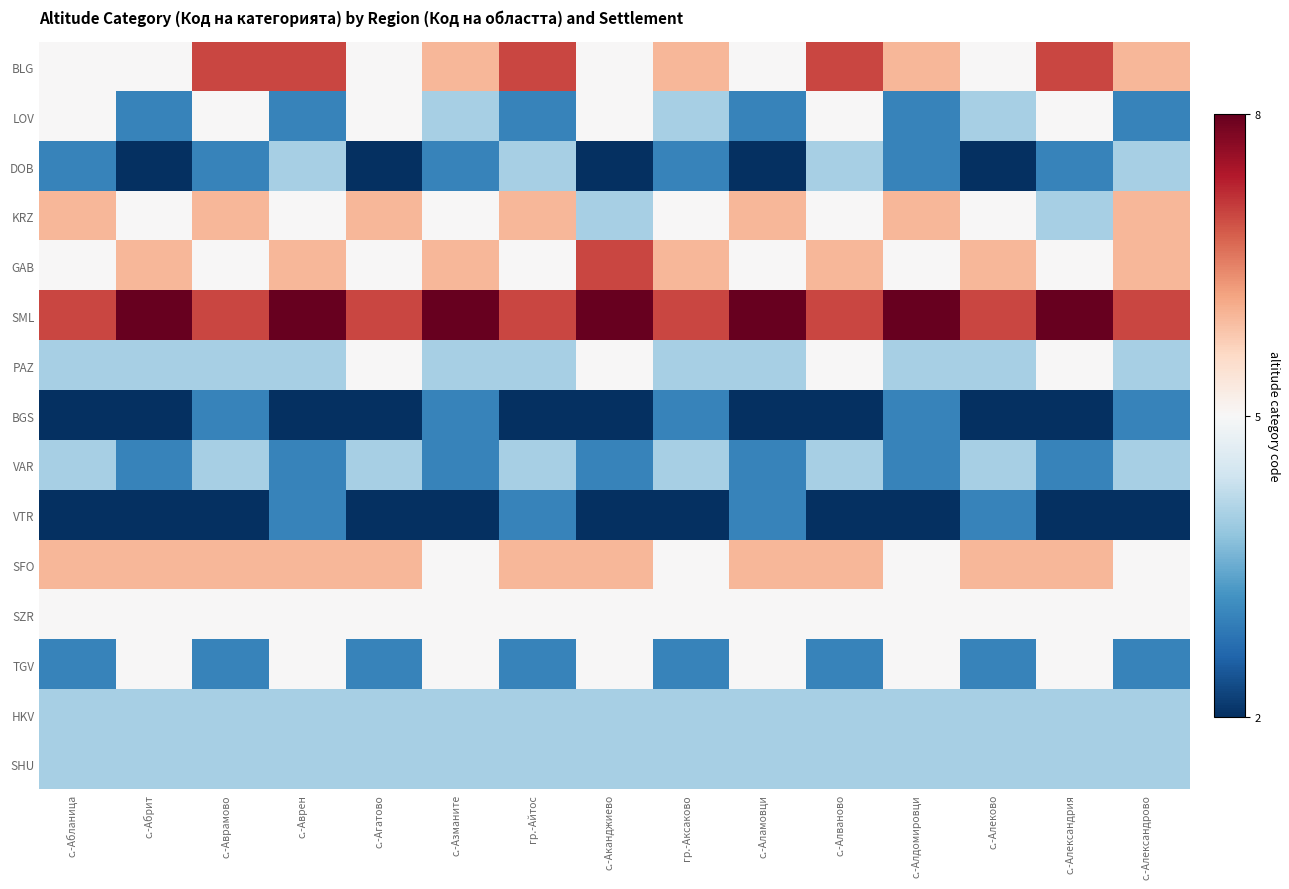

Which label corresponds to the smallest value in the chart?

с.-Абрит